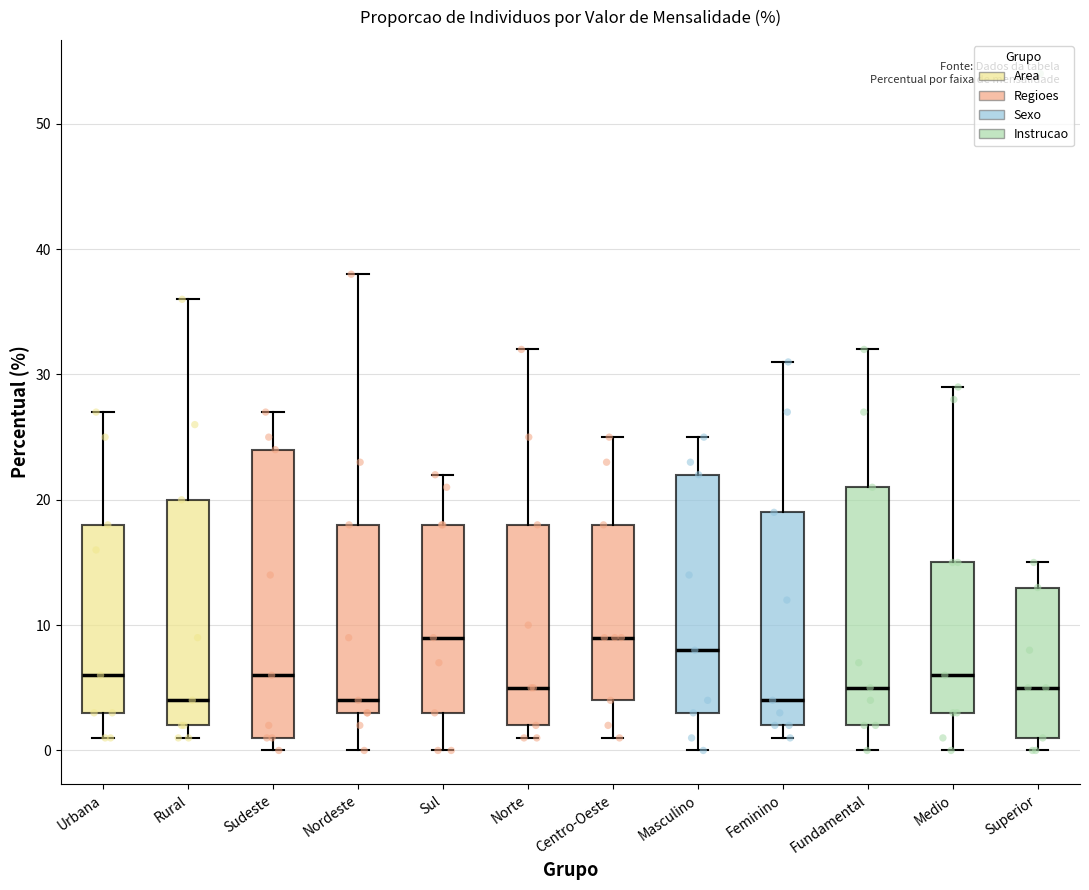

Which box is the tallest, from its lower edge to its upper edge?

Sudeste